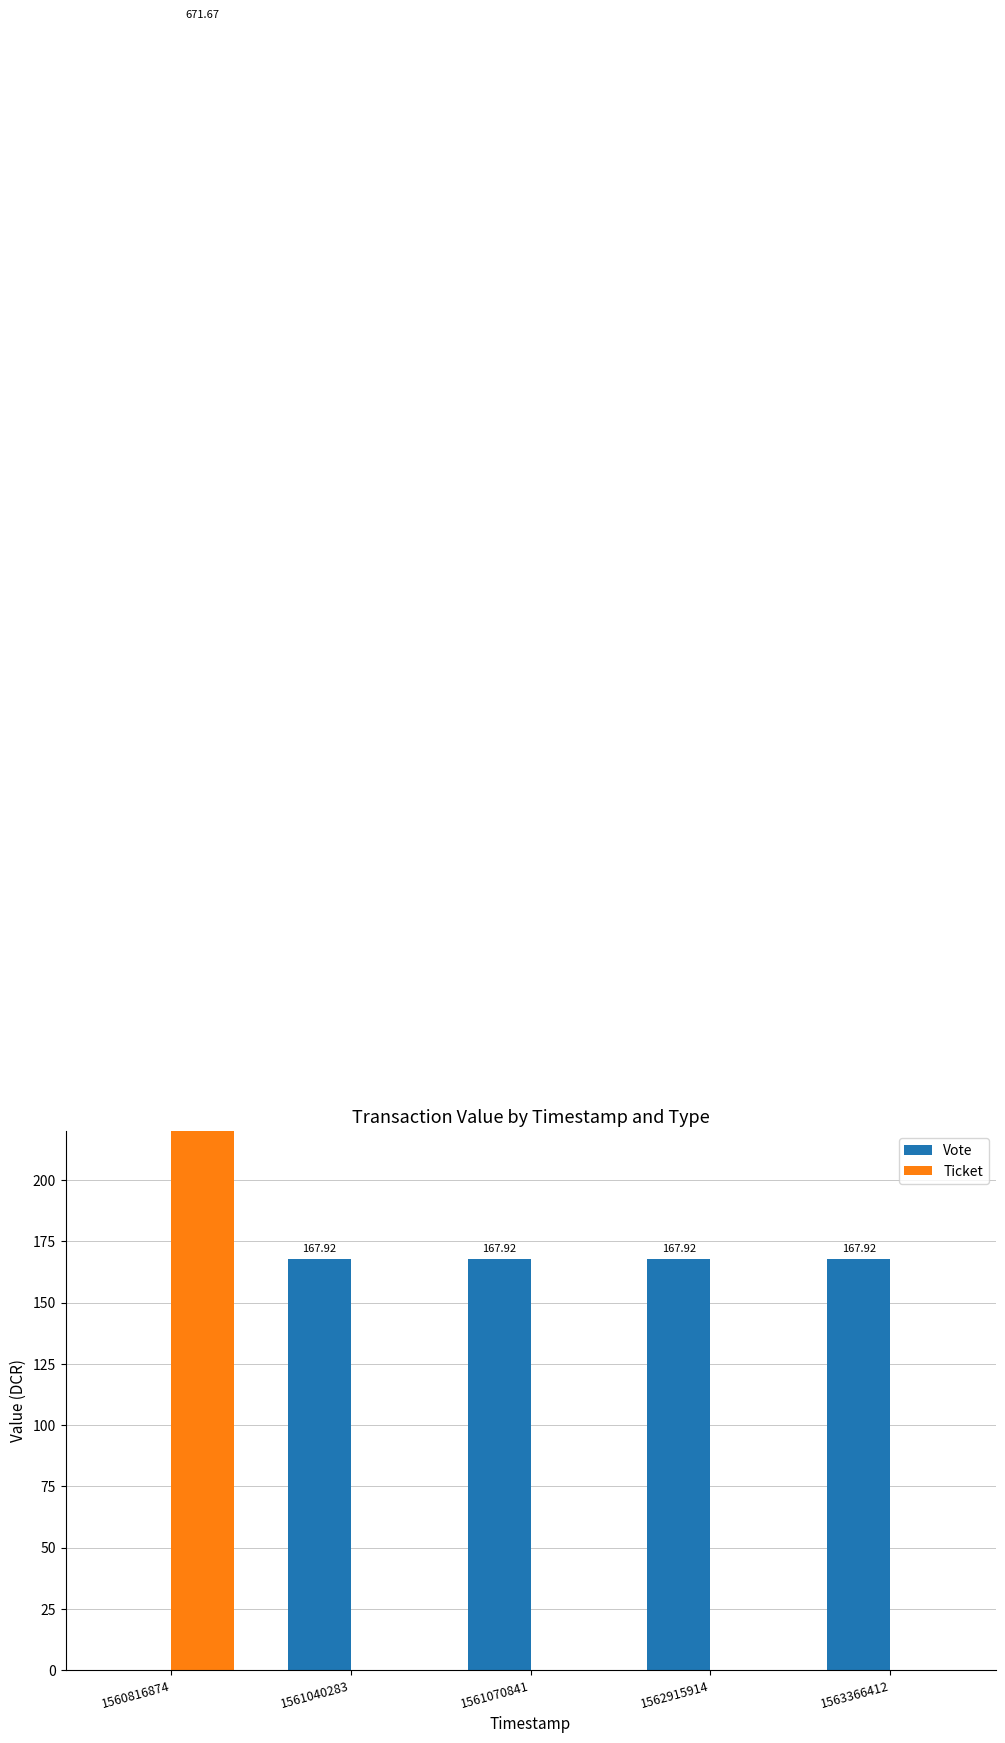

Rank the series at 1561070841 from lowest to highest value.

Ticket, Vote